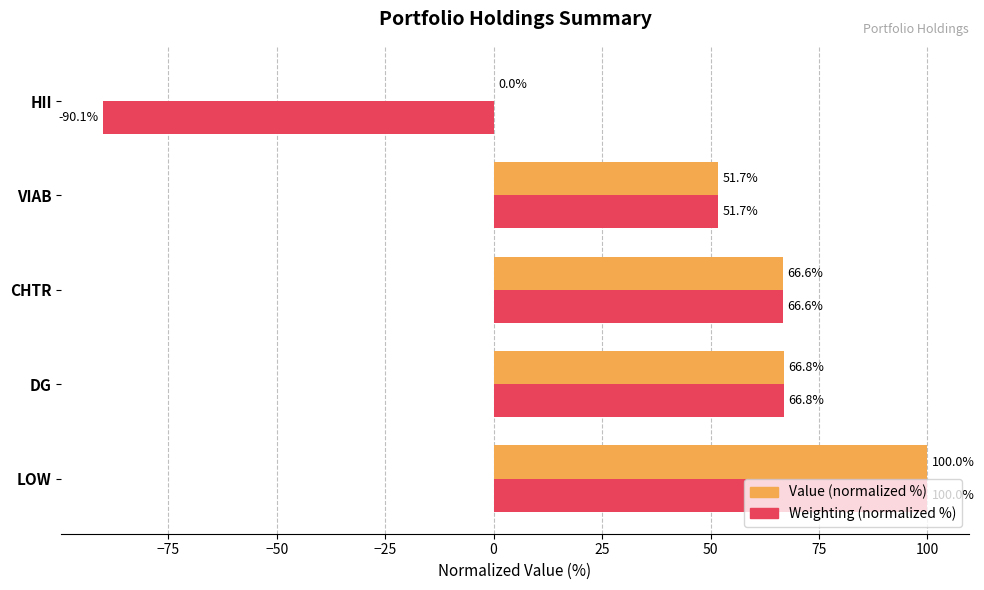

Is the value of Value (normalized %) at LOW greater than the value of Weighting (normalized %) at HII?

Yes